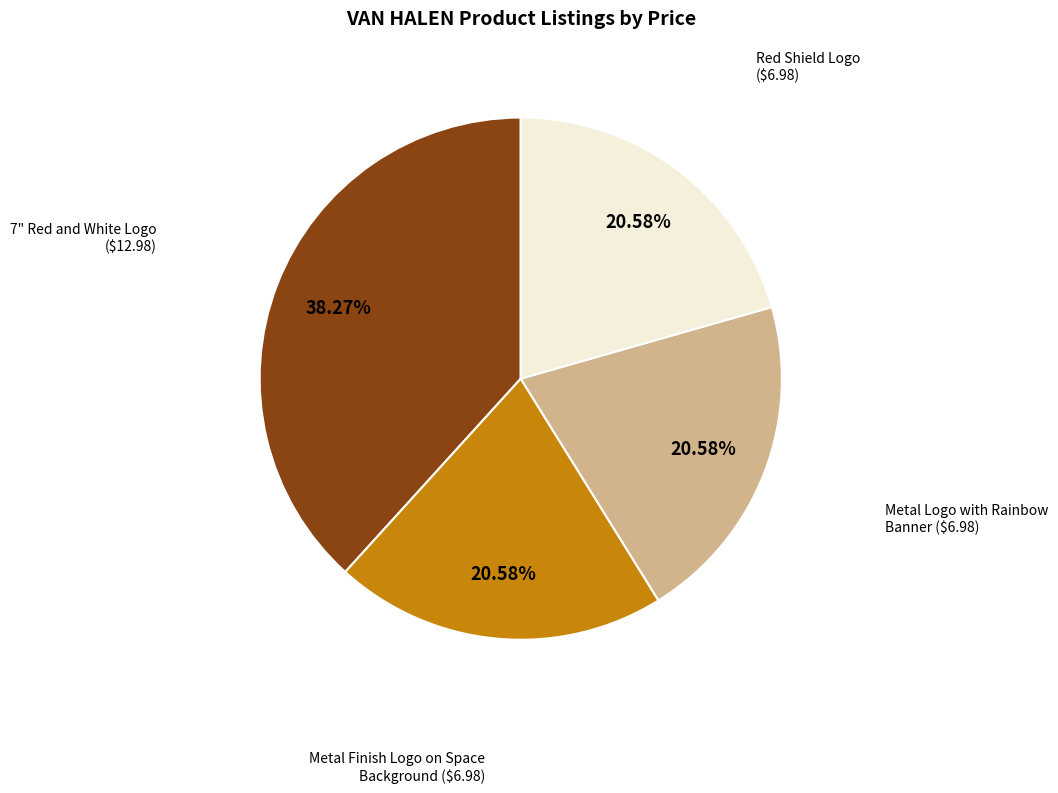

Does any single category account for the majority?

No